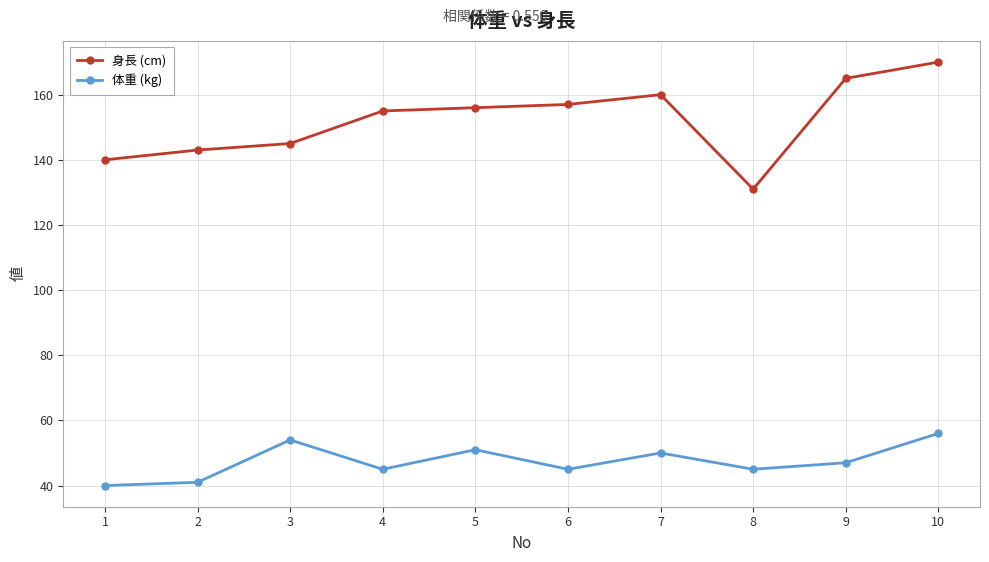

What is the approximate value of 身長 (cm) at 10, to the nearest 5?

170